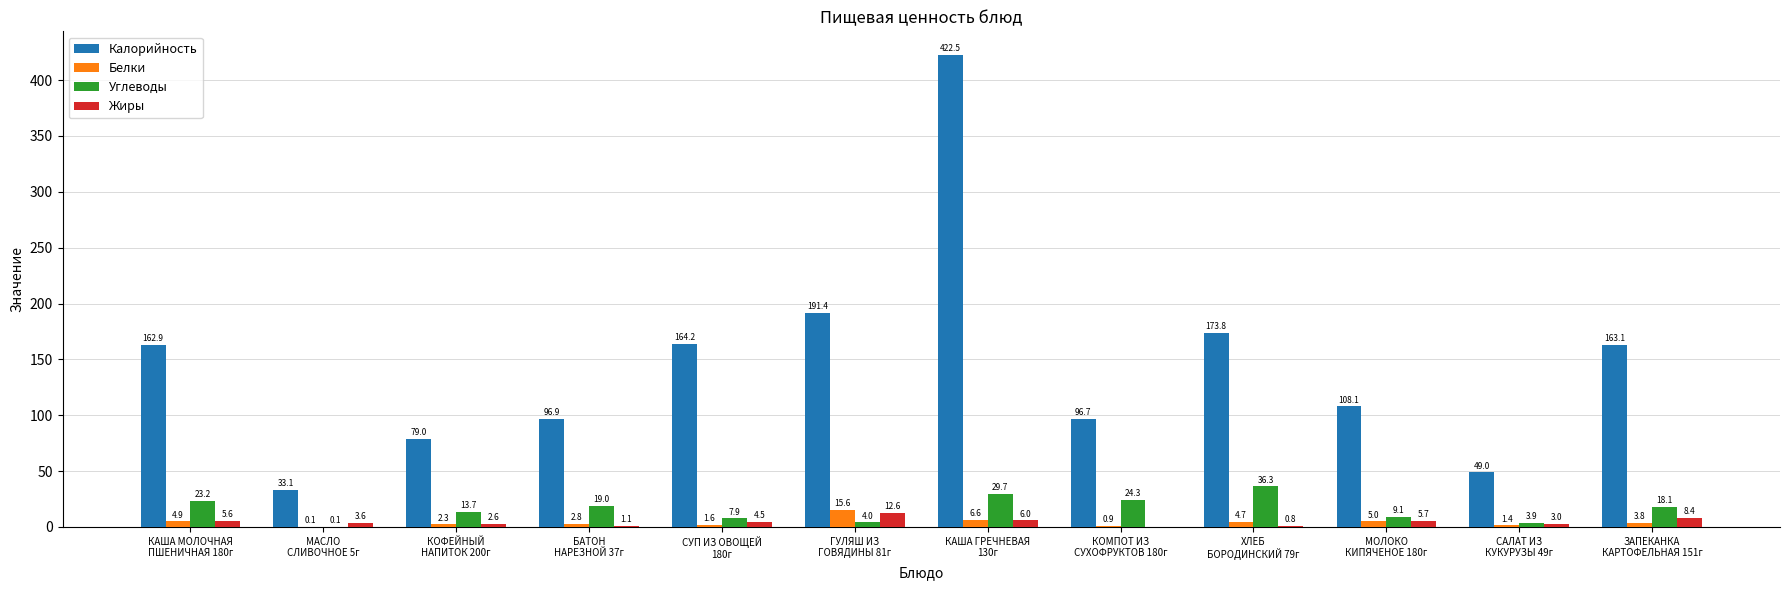

Is it true that Углеводы equals 18.1 at ЗАПЕКАНКА
КАРТОФЕЛЬНАЯ 151г?

True